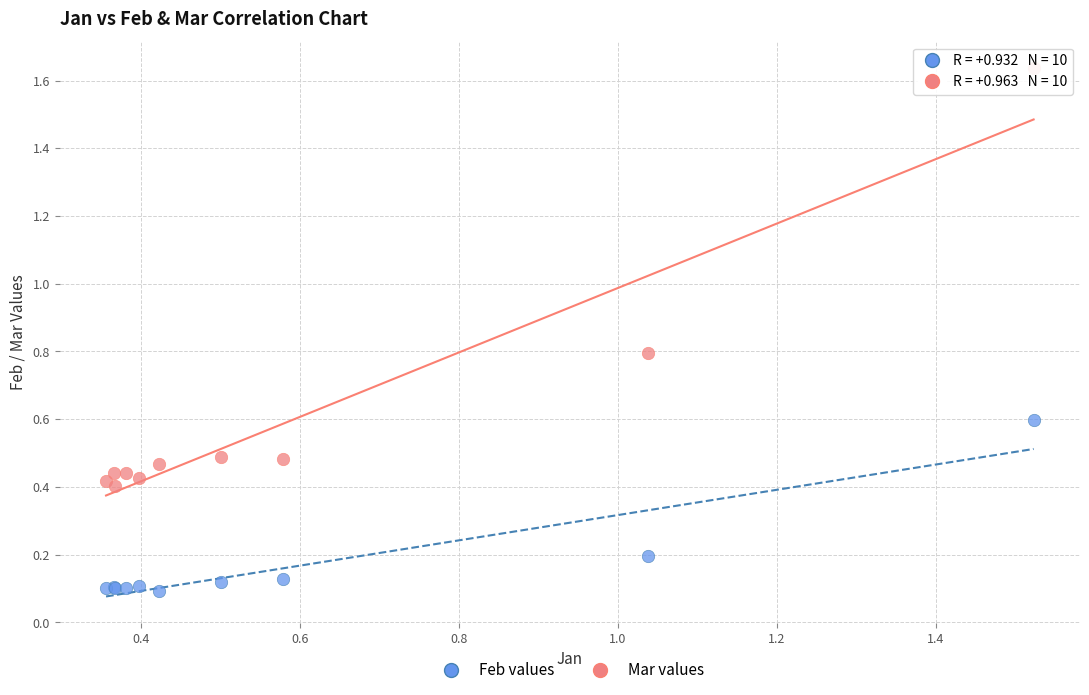

Which series reaches the minimum Y coordinate?

Feb values